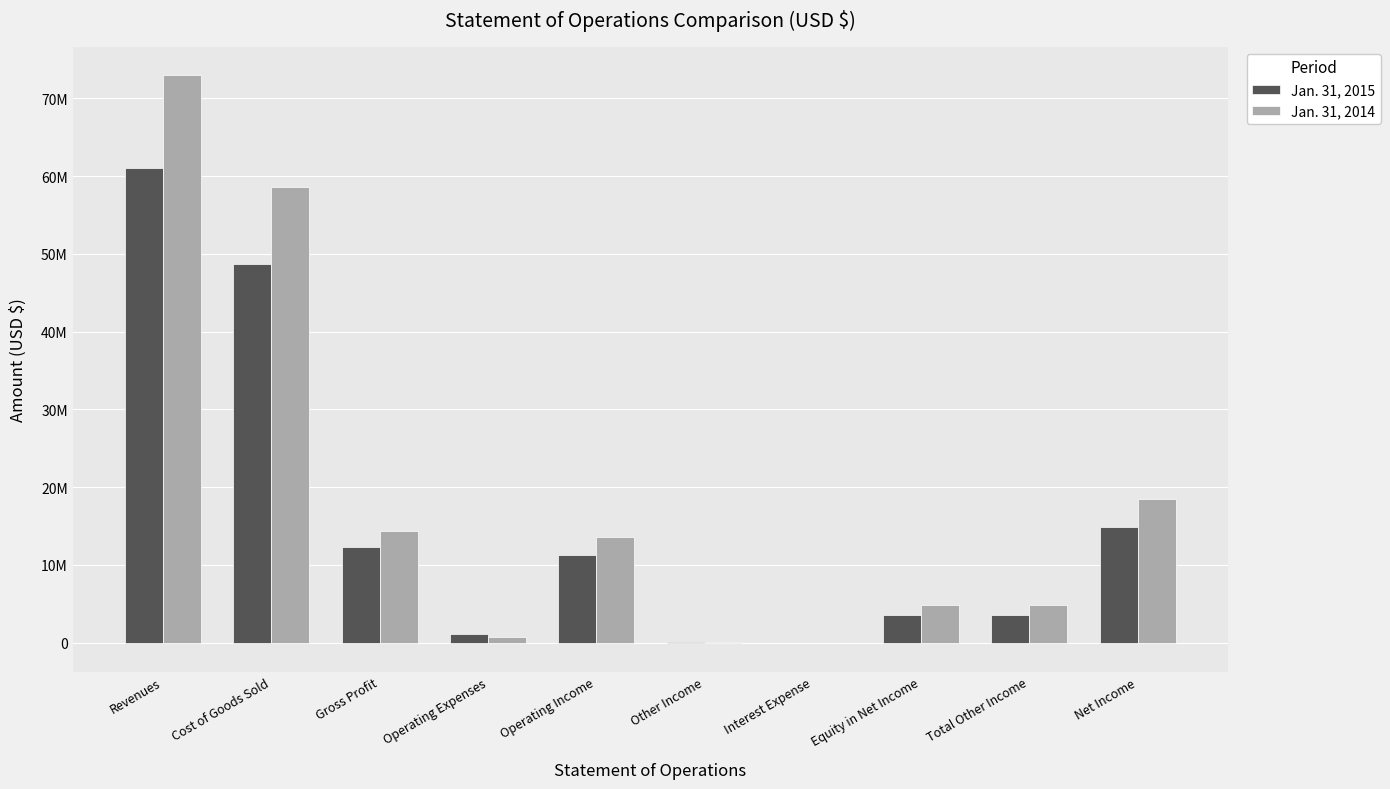

Is it true that Jan. 31, 2014 equals 151557 at Other Income?

False